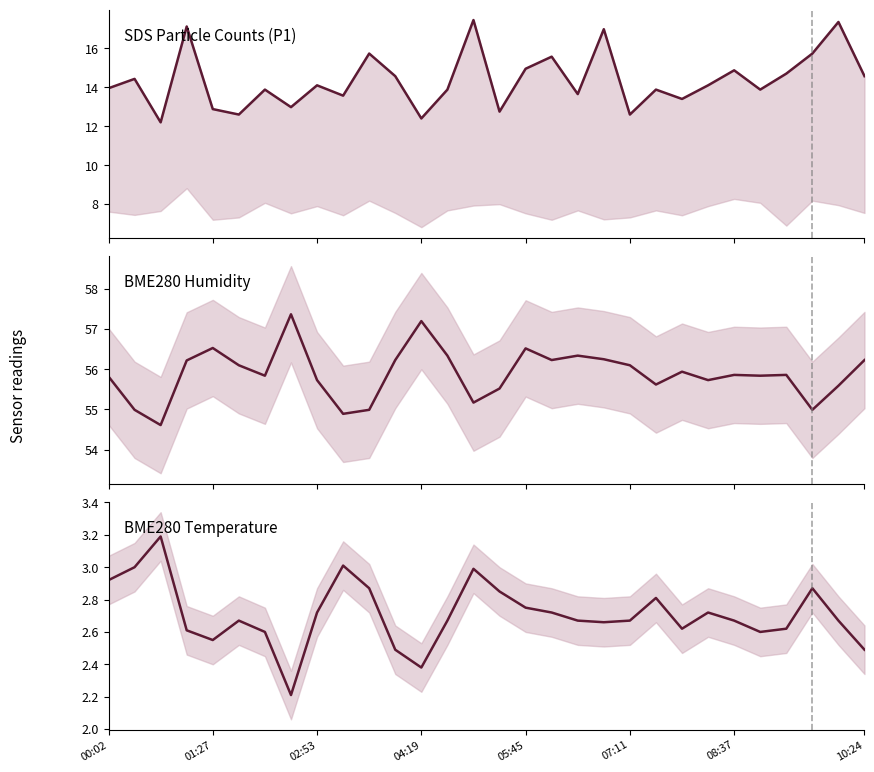

True or false: SDS_P1 has more than 0 points higher than both neighbors.

True